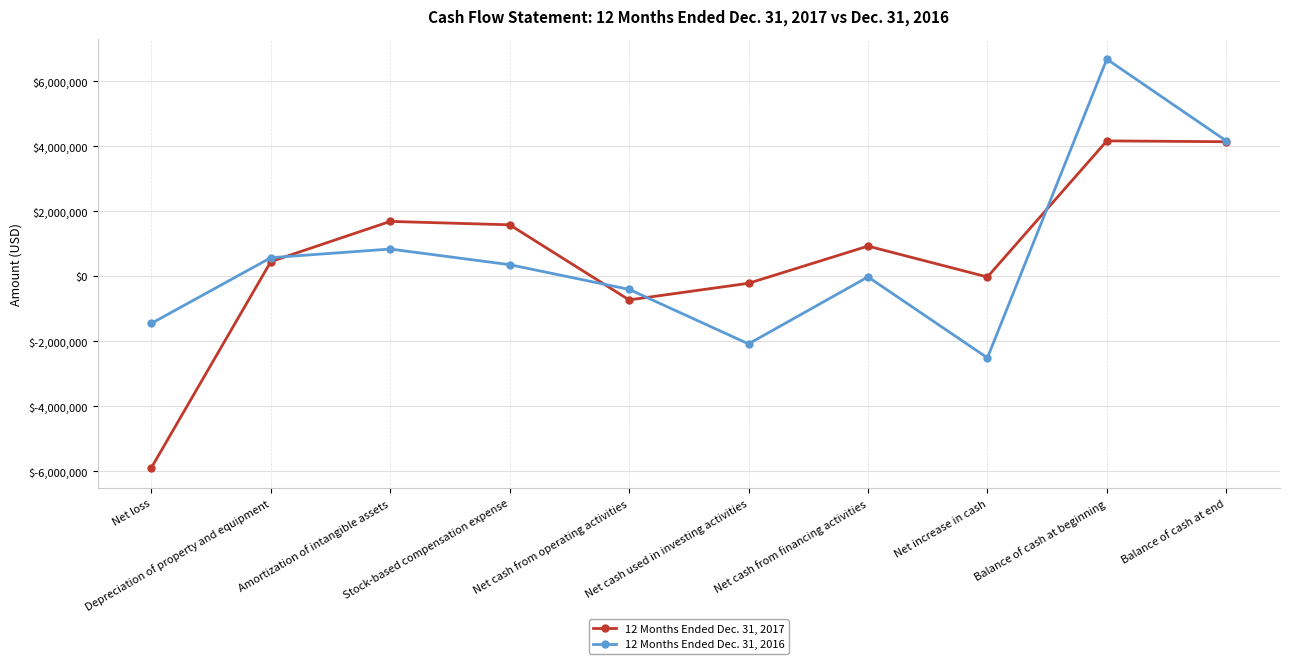

True or false: 12 Months Ended Dec. 31, 2016 has a value of -3201628 at Net cash used in investing activities.

False